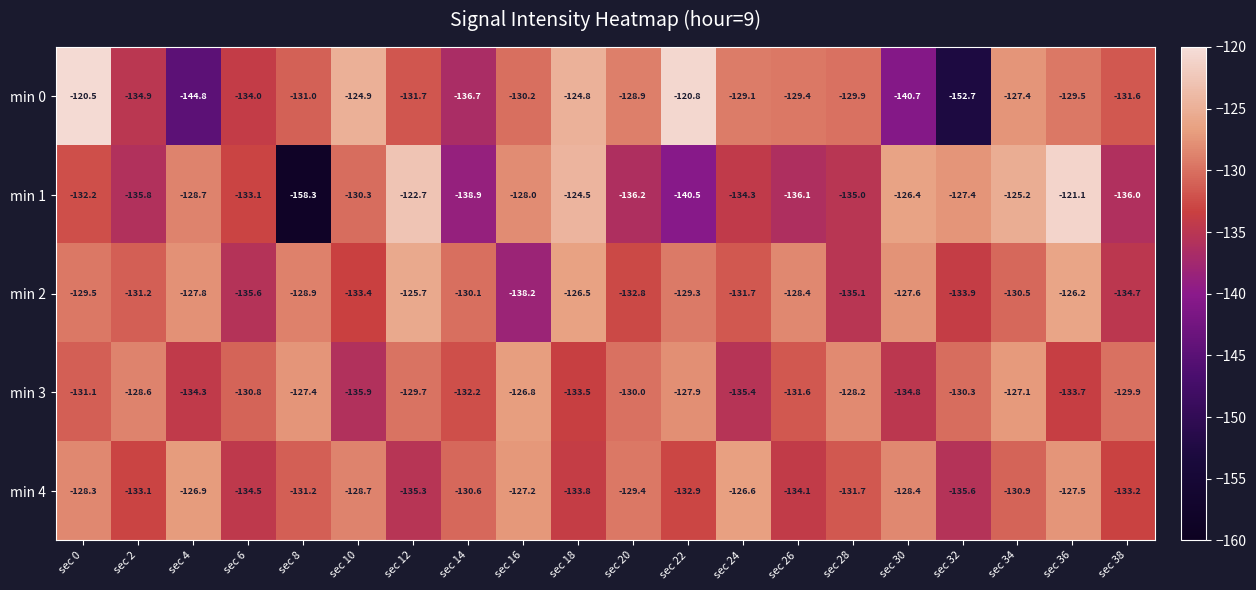

The min 2 series shows -63.2 at sec 34. True or false?

False